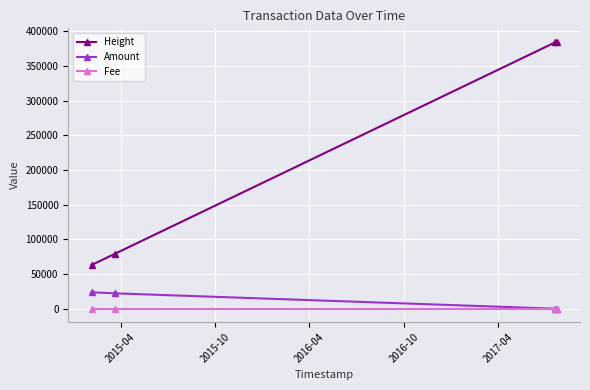

Which series has the widest spread of values?

Height